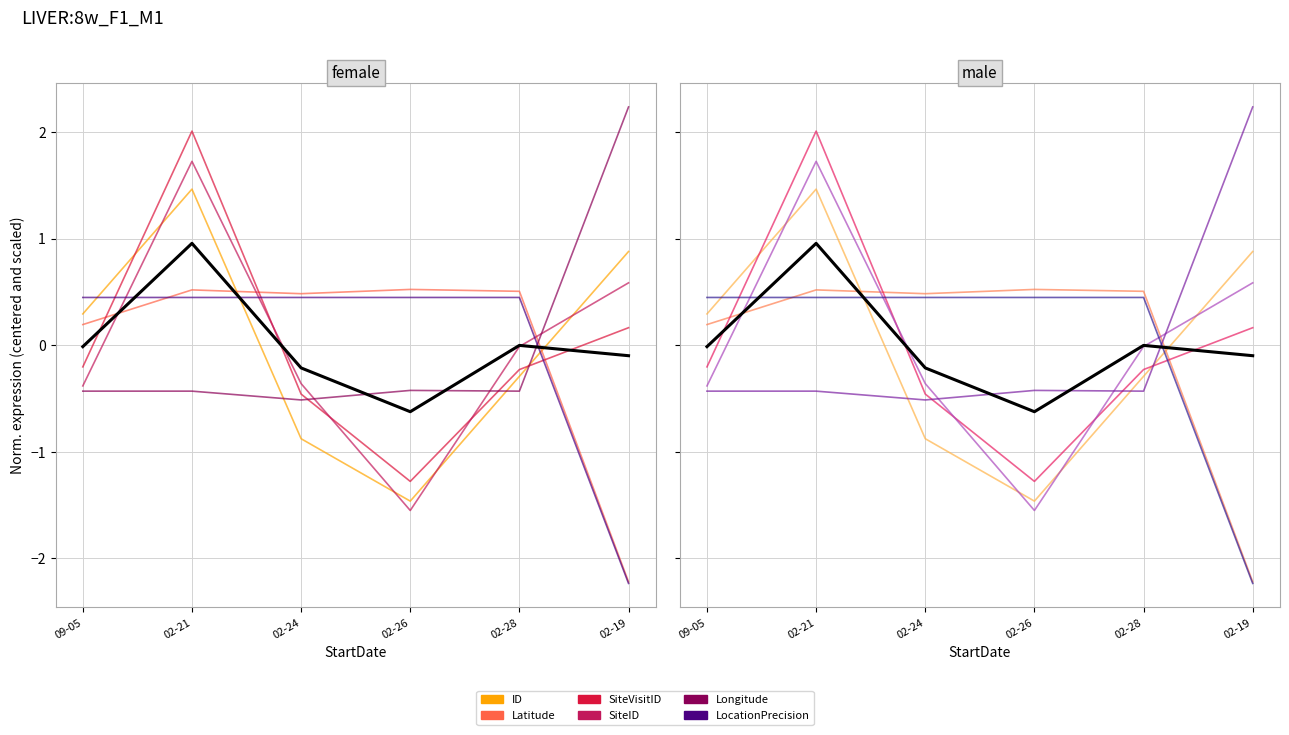

Reading left to right, transcribe all the data shown in this chart.

ID: 09-05=0.3	02-21=1.5	02-24=-0.9	02-26=-1.5	02-28=-0.3	02-19=0.9
Latitude: 09-05=0.2	02-21=0.5	02-24=0.5	02-26=0.5	02-28=0.5	02-19=-2.2
SiteVisitID: 09-05=-0.2	02-21=2.0	02-24=-0.5	02-26=-1.3	02-28=-0.2	02-19=0.2
SiteID: 09-05=-0.4	02-21=1.7	02-24=-0.4	02-26=-1.6	02-28=-0.0	02-19=0.6
Longitude: 09-05=-0.4	02-21=-0.4	02-24=-0.5	02-26=-0.4	02-28=-0.4	02-19=2.2
LocationPrecision: 09-05=0.4	02-21=0.4	02-24=0.4	02-26=0.4	02-28=0.4	02-19=-2.2